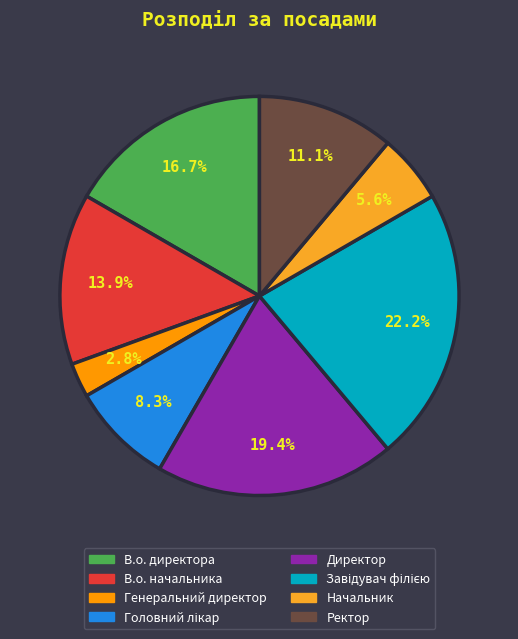

To the nearest percent, what is the difference between the largest and smallest slice percentages?

19%